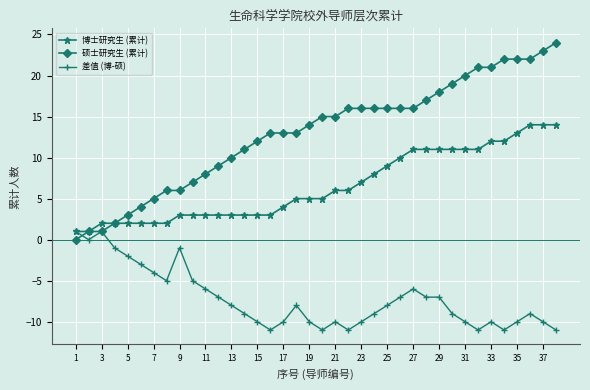

What is the greatest value displayed?

24